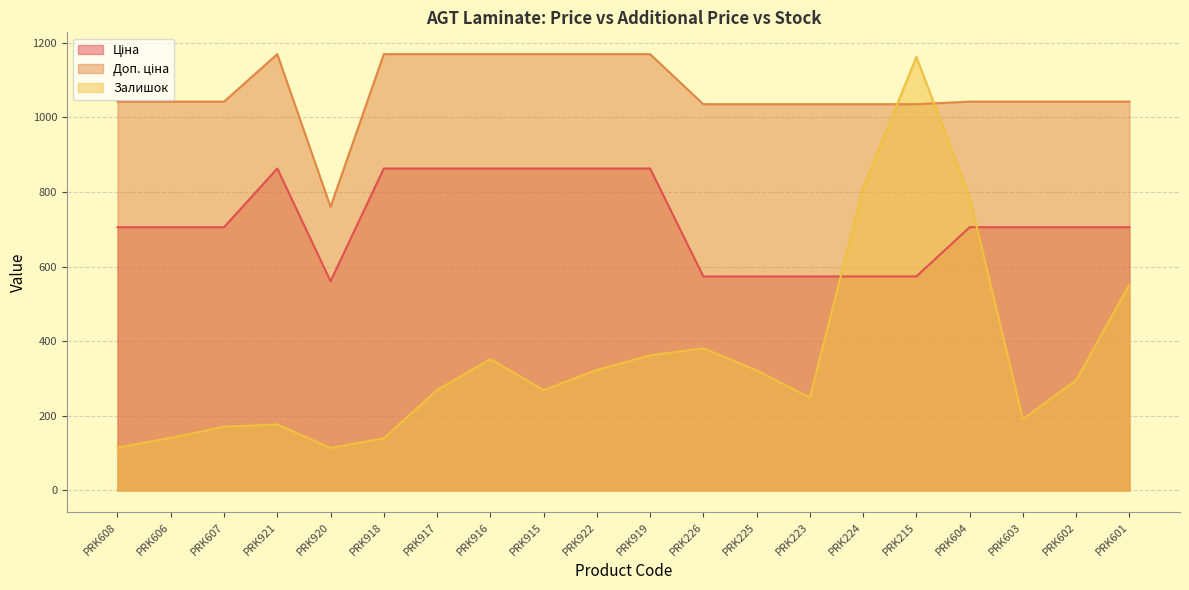

Reading left to right, list all the values displayed in this chart.

Ціна: PRK608=705.5	PRK606=705.5	PRK607=705.5	PRK921=862.8	PRK920=560.8	PRK918=862.8	PRK917=862.8	PRK916=862.8	PRK915=862.8	PRK922=862.8	PRK919=862.8	PRK226=573.5	PRK225=573.5	PRK223=573.5	PRK224=573.5	PRK215=573.5	PRK604=705.5	PRK603=705.5	PRK602=705.5	PRK601=705.5
Доп. ціна: PRK608=1042.0	PRK606=1042.0	PRK607=1042.0	PRK921=1169.2	PRK920=760.0	PRK918=1169.2	PRK917=1169.2	PRK916=1169.2	PRK915=1169.2	PRK922=1169.2	PRK919=1169.2	PRK226=1035.1	PRK225=1035.1	PRK223=1035.1	PRK224=1035.1	PRK215=1035.1	PRK604=1042.0	PRK603=1042.0	PRK602=1042.0	PRK601=1042.0
Залишок: PRK608=115.0	PRK606=141.0	PRK607=171.0	PRK921=177.0	PRK920=114.0	PRK918=140.0	PRK917=269.0	PRK916=352.0	PRK915=269.0	PRK922=323.0	PRK919=362.0	PRK226=381.0	PRK225=322.0	PRK223=249.0	PRK224=810.0	PRK215=1162.0	PRK604=786.0	PRK603=191.0	PRK602=296.0	PRK601=552.0